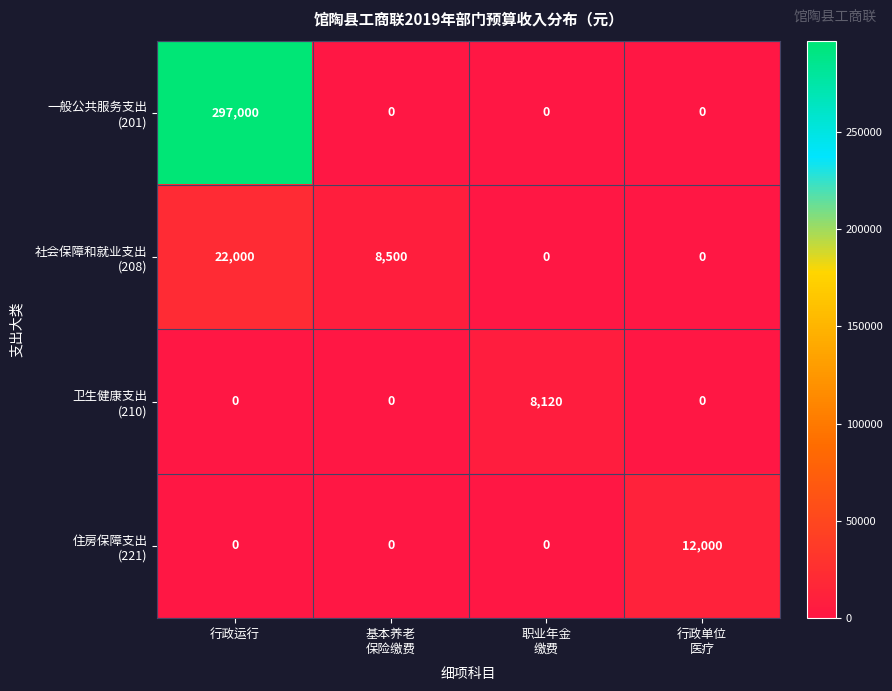

Which category has the highest value across all series?

行政运行